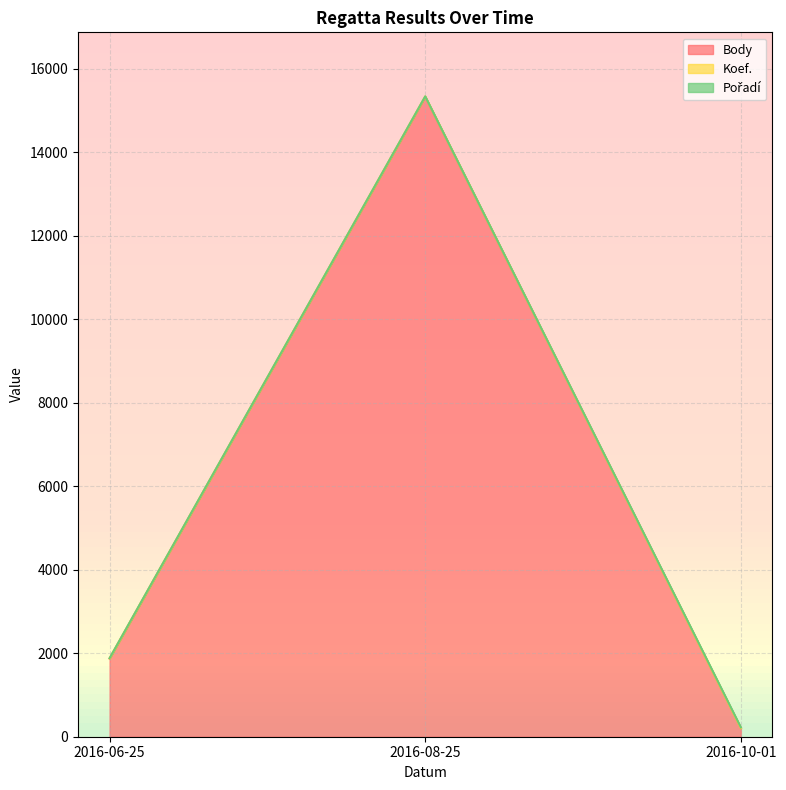

What is the label of the 2nd point from the right?

2016-08-25